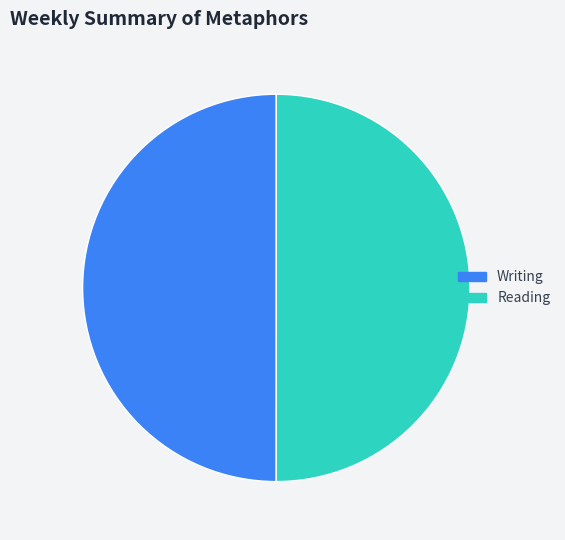

What is the ratio of the value at Reading to the value at Writing?

1.0